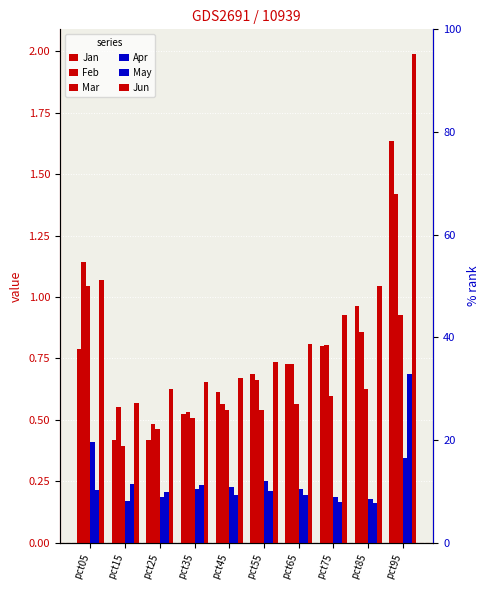

How many bars are there in each group?

6